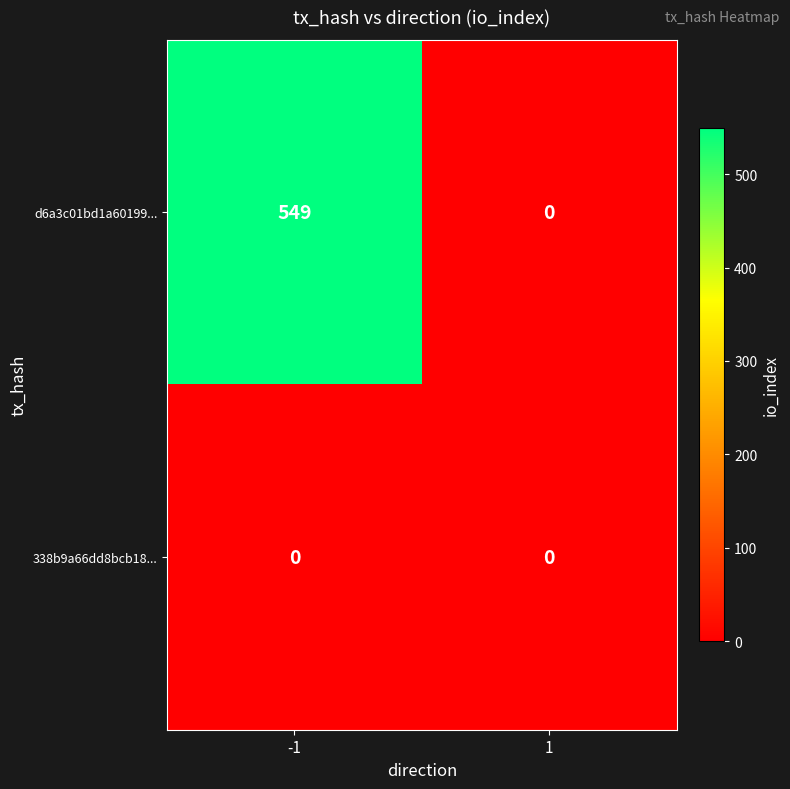

Rank the series at -1 from lowest to highest value.

338b9a66dd8bcb18..., d6a3c01bd1a60199...